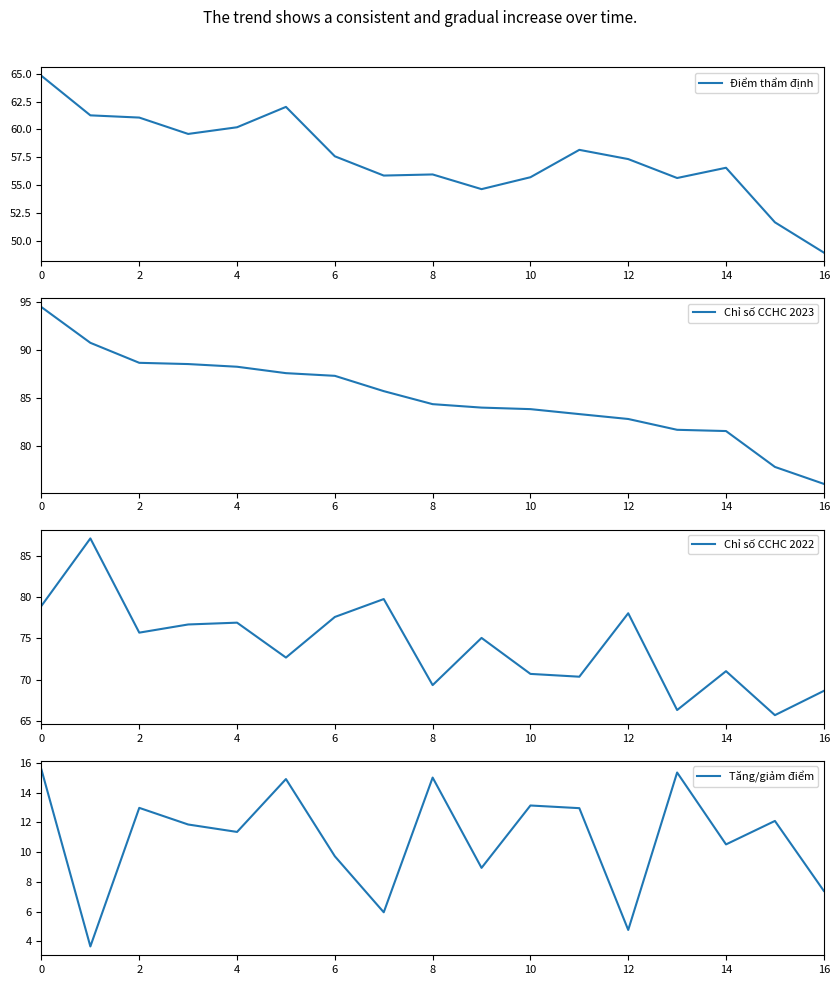

Is this an area chart (filled region under the line)?

No